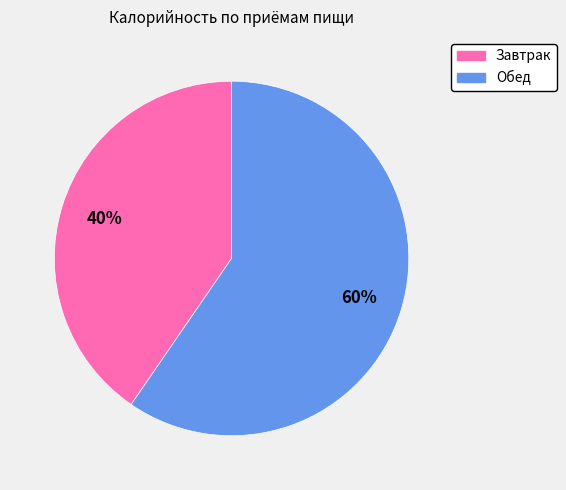

Which has a higher value, Обед or Завтрак?

Обед